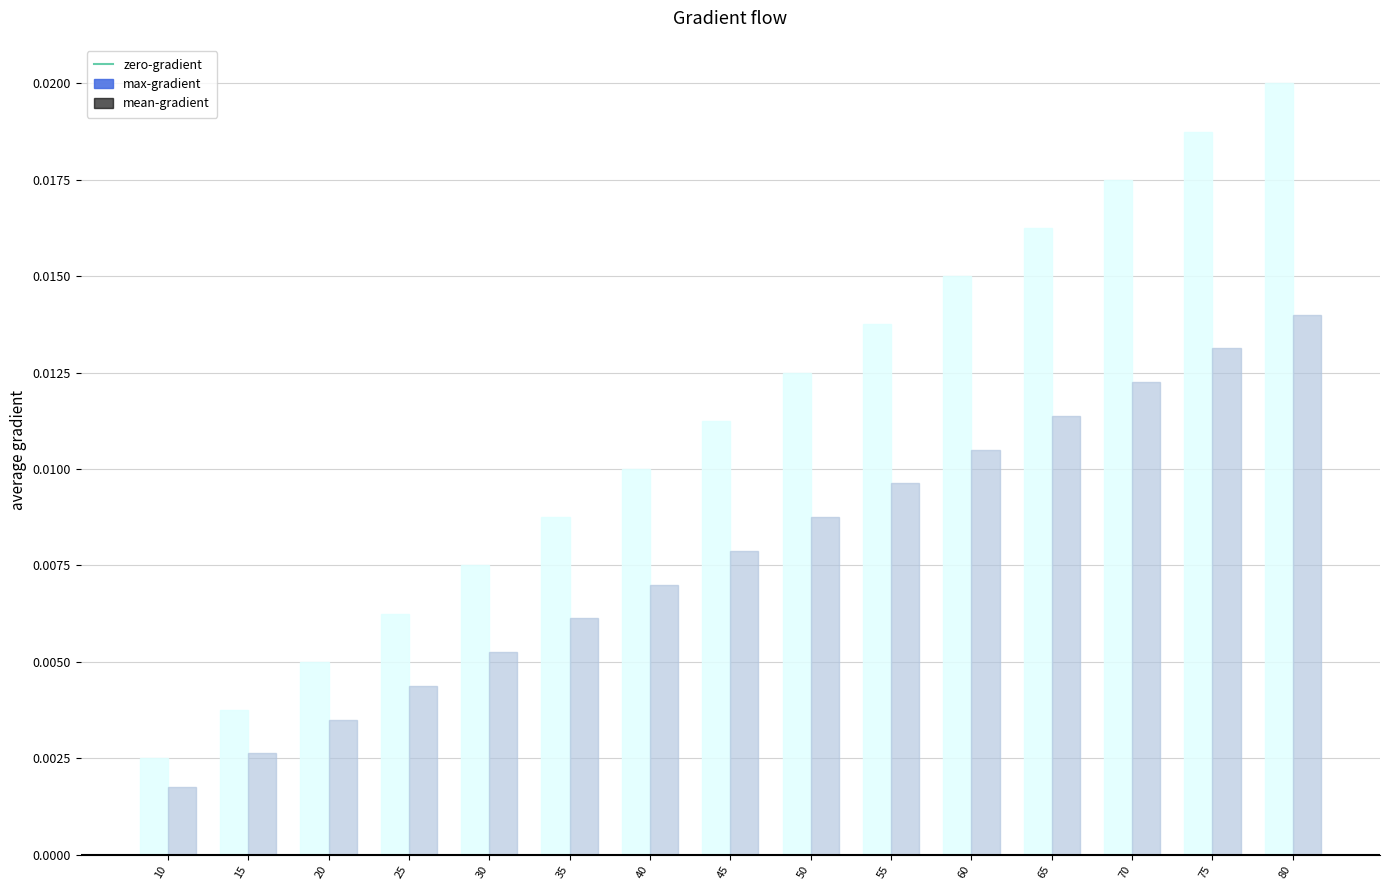

How many groups of bars are there?

15